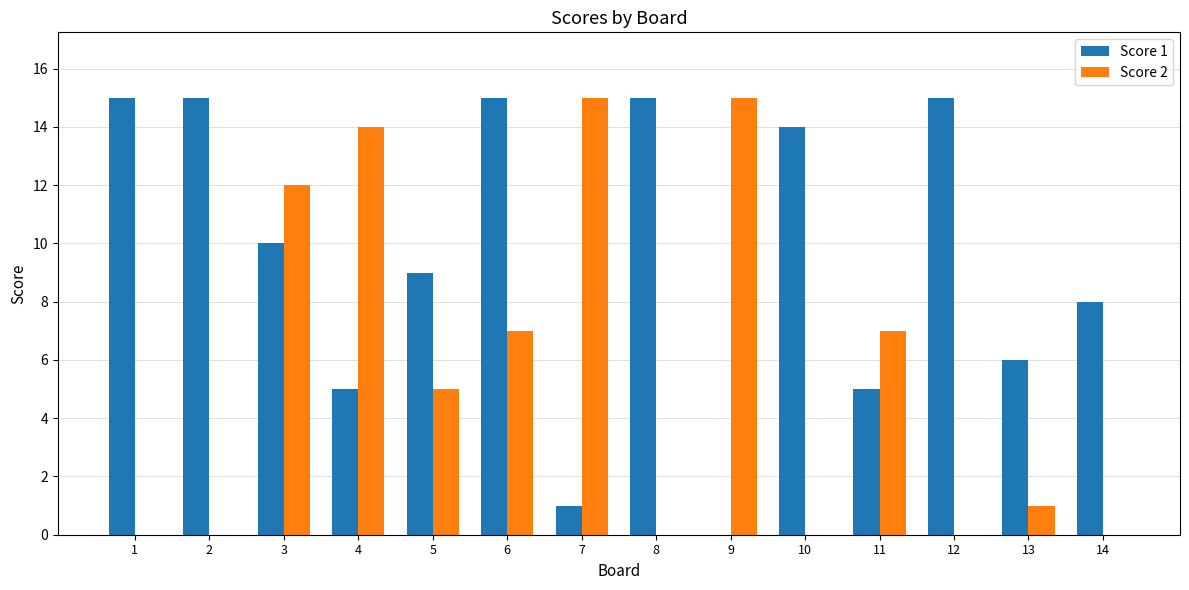

Reading left to right, list all the values displayed in this chart.

Score 1: 1=15	2=15	3=10	4=5	5=9	6=15	7=1	8=15	9=0	10=14	11=5	12=15	13=6	14=8
Score 2: 1=0	2=0	3=12	4=14	5=5	6=7	7=15	8=0	9=15	10=0	11=7	12=0	13=1	14=0